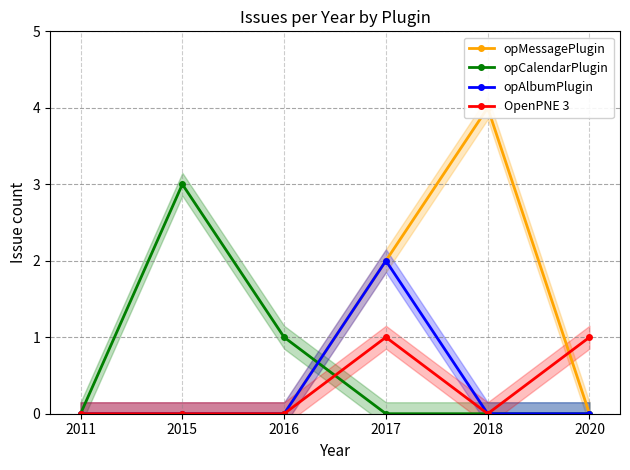

What is the maximum value shown in the chart?

4